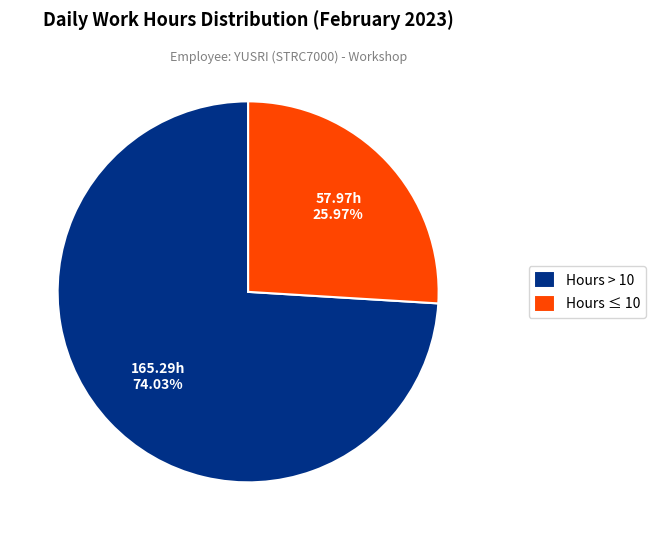

Rank the categories by value from highest to lowest.

Hours > 10, Hours ≤ 10